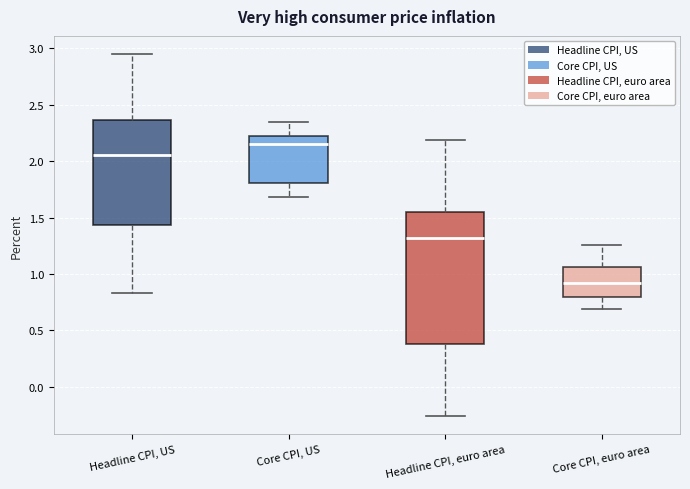

Which box has the highest median line?

Core CPI, US